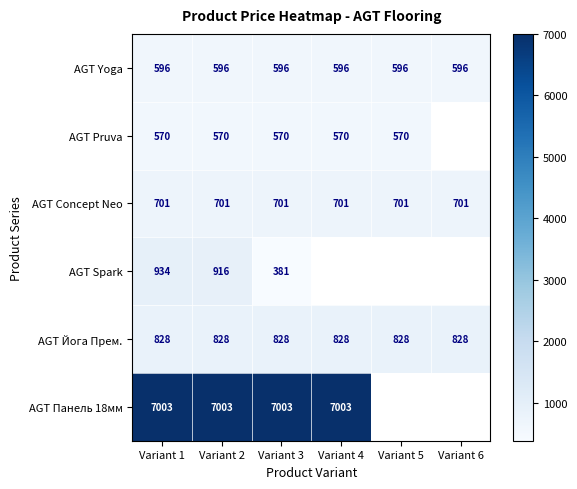

Is the value of AGT Concept Neo at Variant 3 greater than the value of AGT Spark at Variant 1?

No